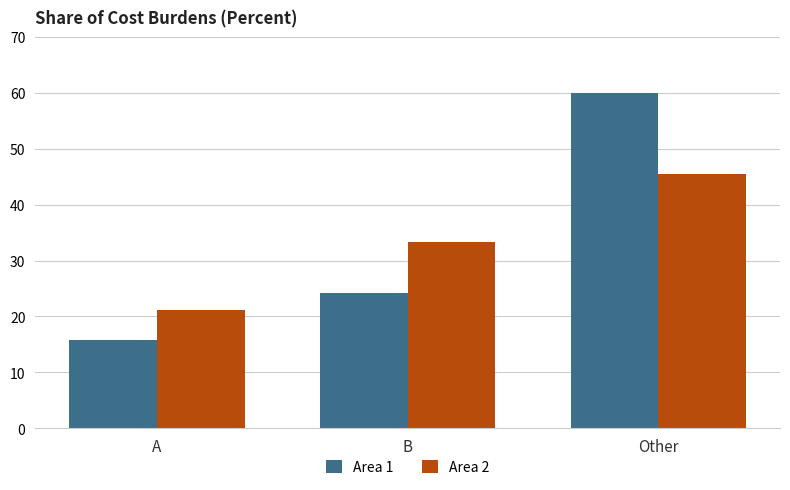

What is the total value across all series at Other?

105.6